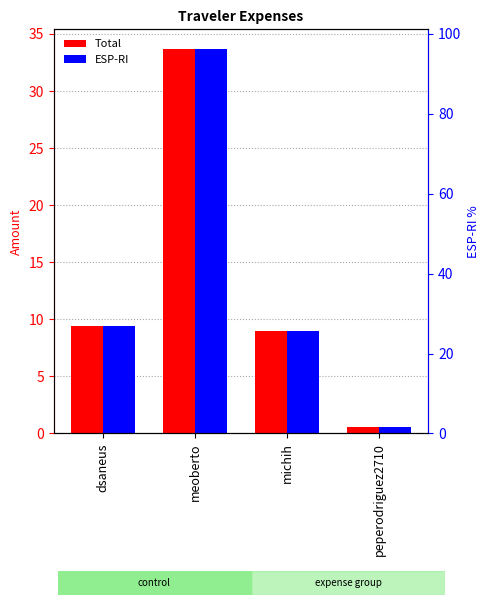

Is the value of ESP-RI at meoberto greater than the value of Total at meoberto?

No